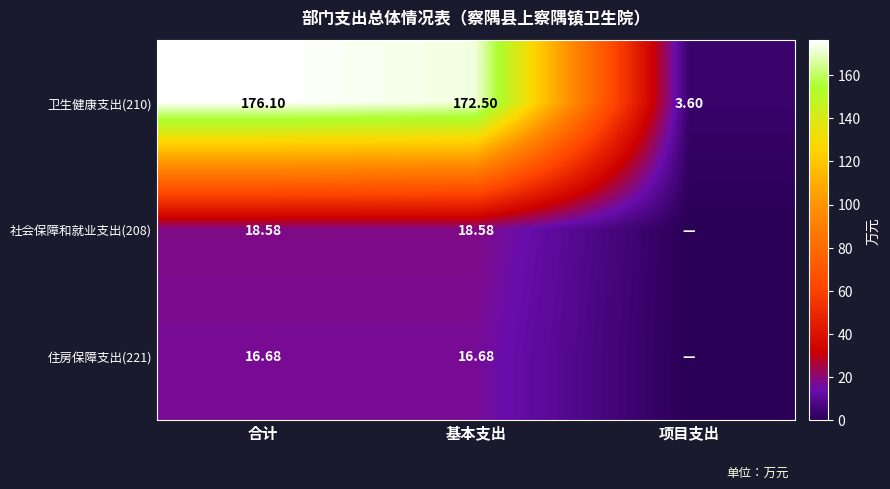

What is the difference between the maximum and minimum values in the 卫生健康支出(210) series?

172.5